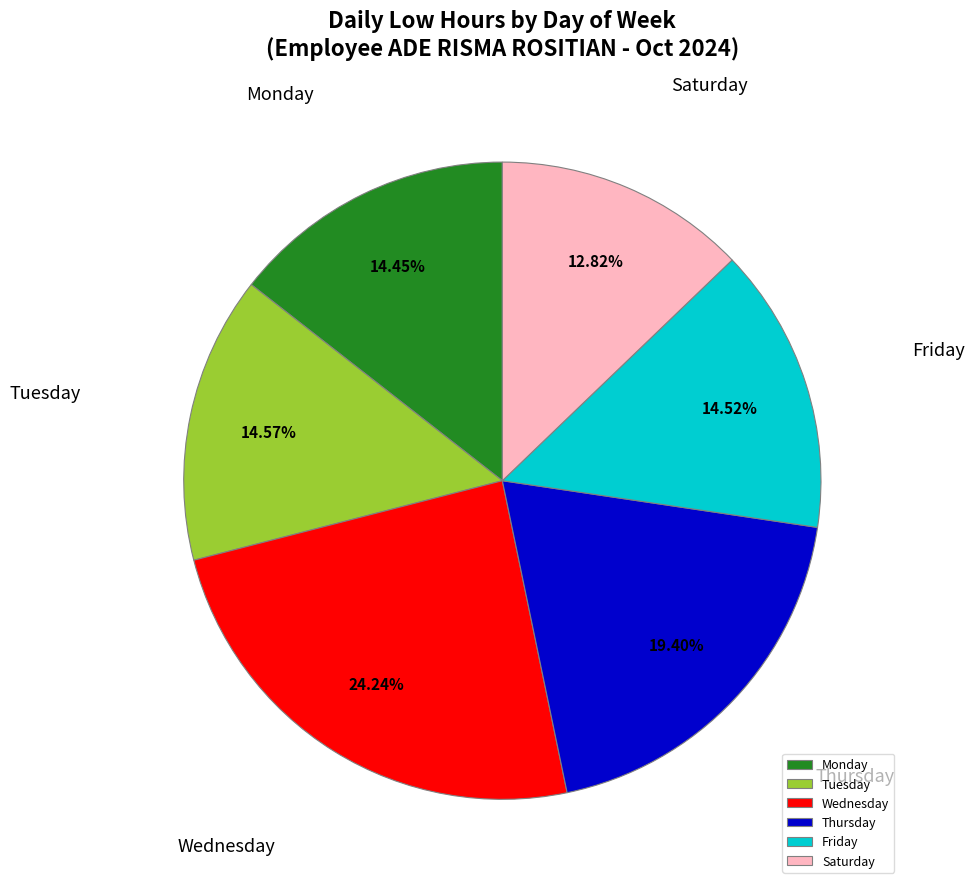

Which slice is the smallest?

Saturday